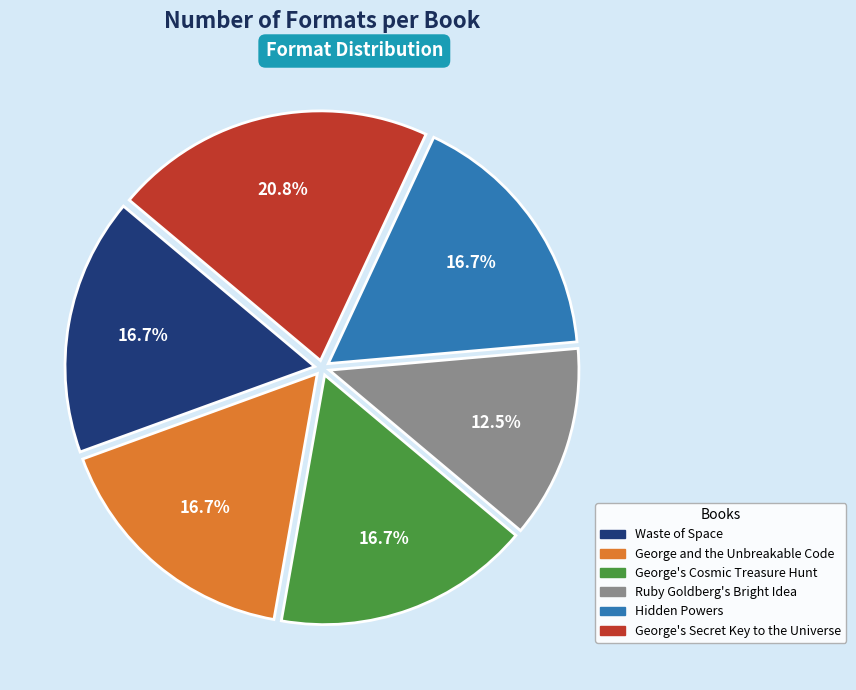

What percentage is the George's Secret Key to the Universe slice, to the nearest percent?

21%